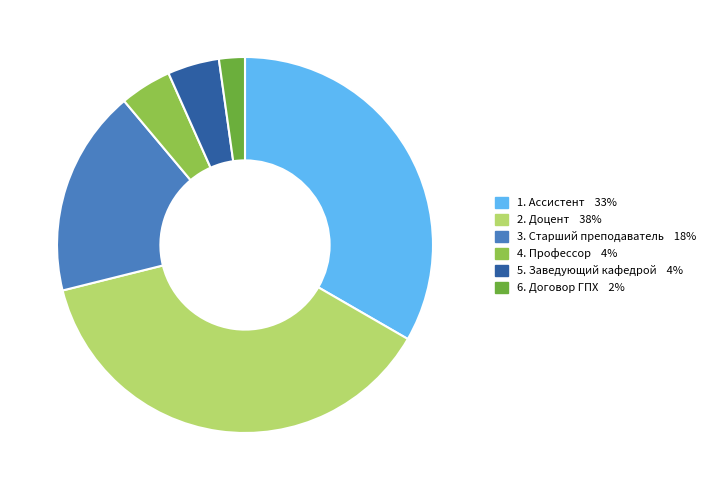

Is there any slice that represents more than half of the pie?

No